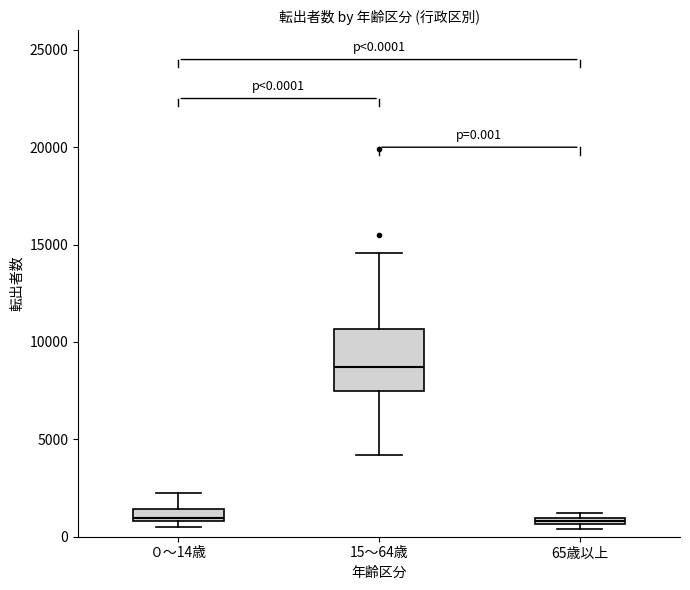

Which box is the tallest, from its lower edge to its upper edge?

15～64歳